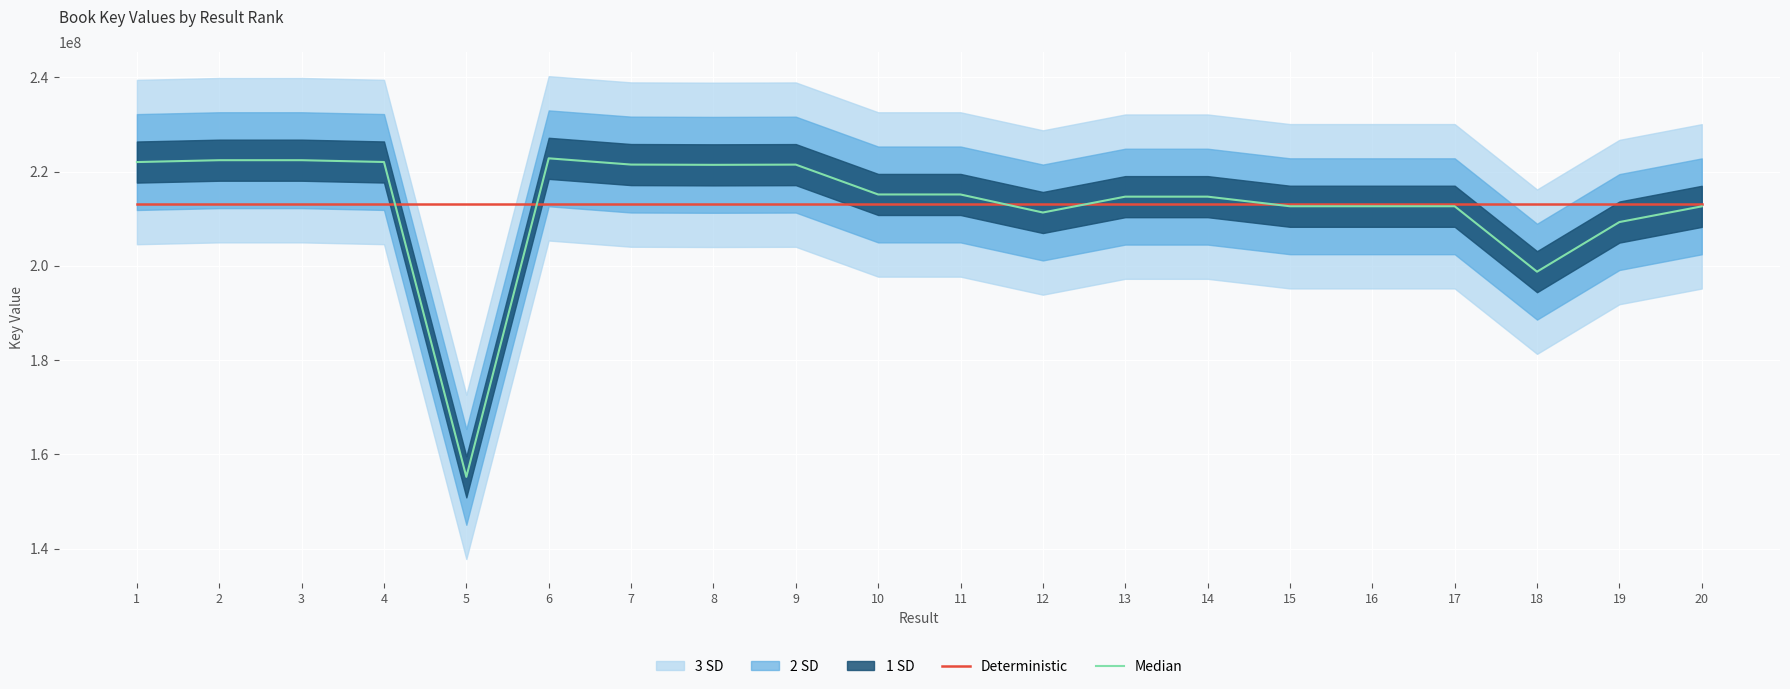

What is the average value of the Deterministic series?

213054485.3